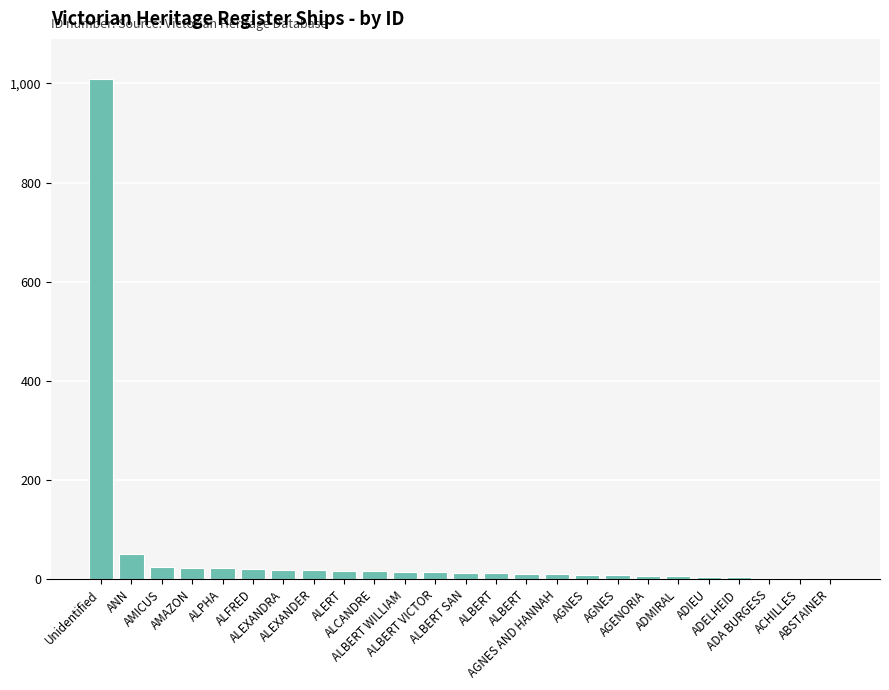

How many categories are shown in the chart?

25